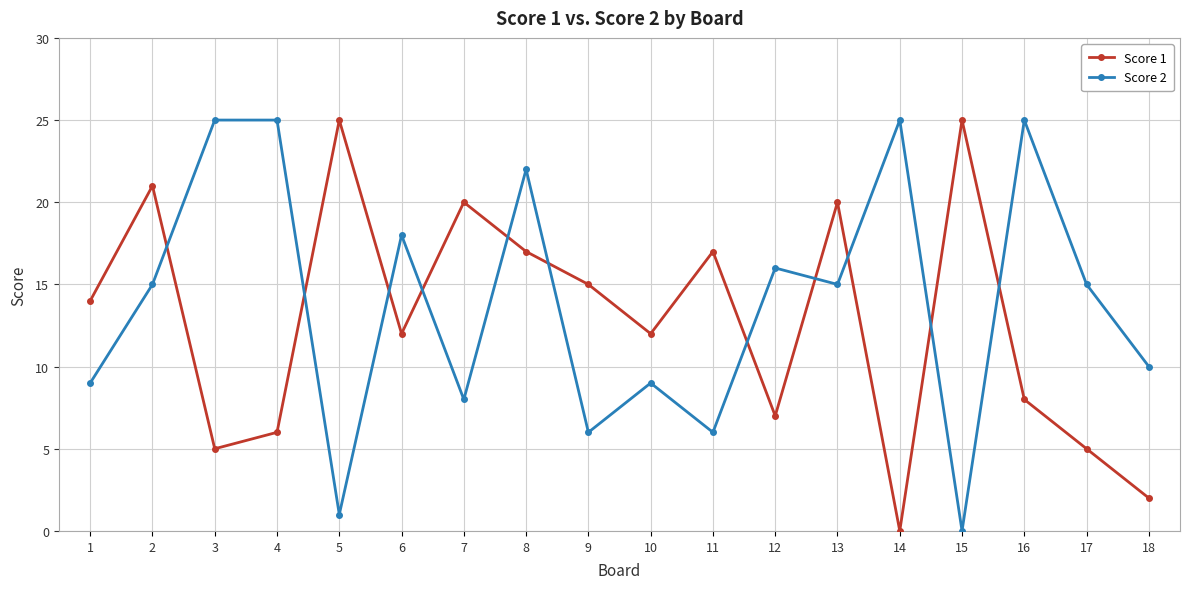

How many interior local valleys does the Score 1 series have?

5